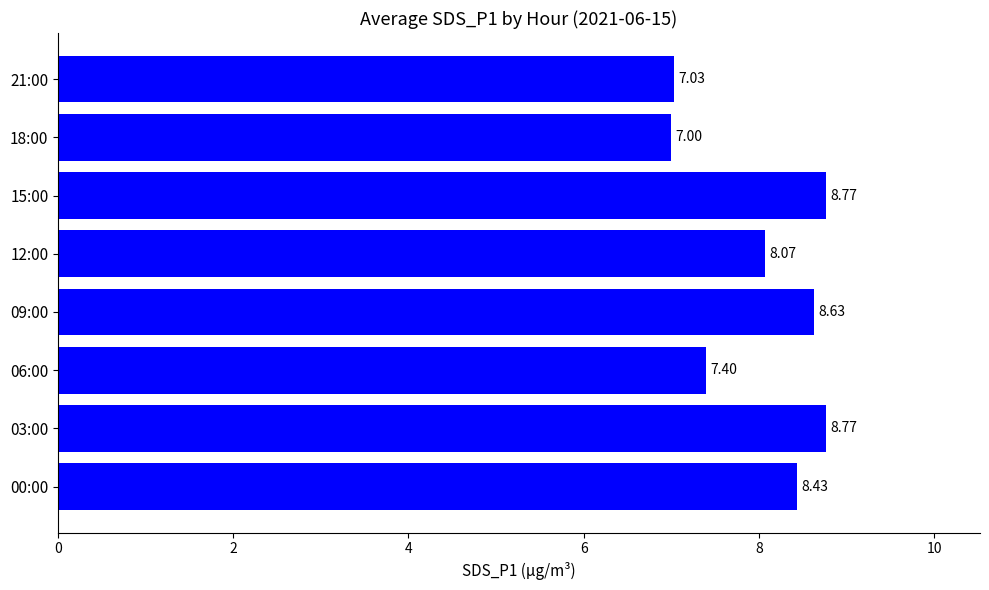

Which category has the lowest value across all series?

18:00